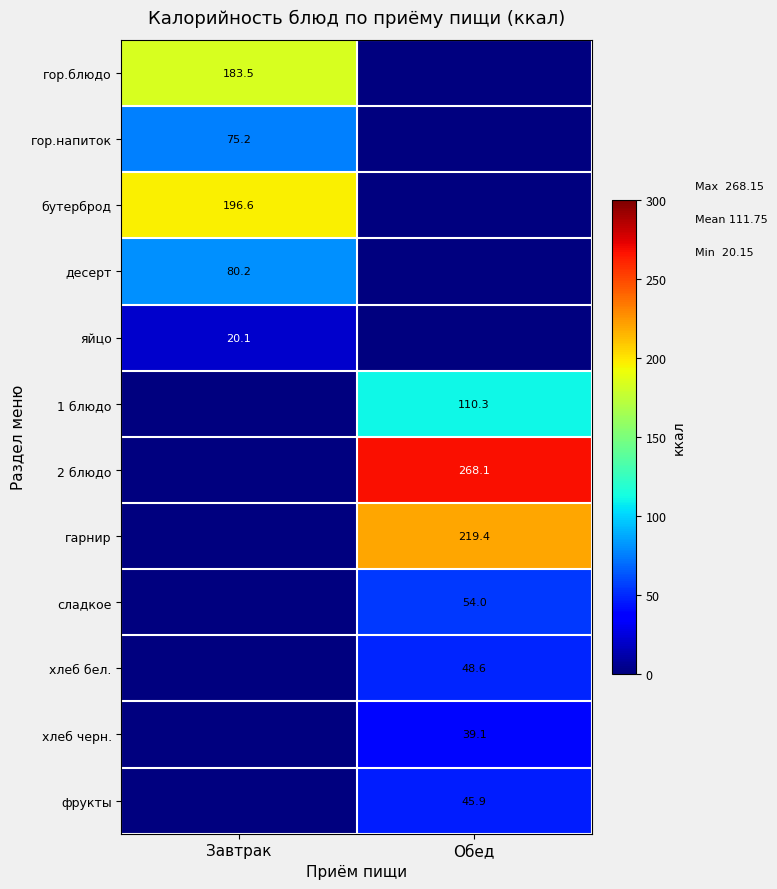

The гарнир series shows 319.8 at Обед. True or false?

False